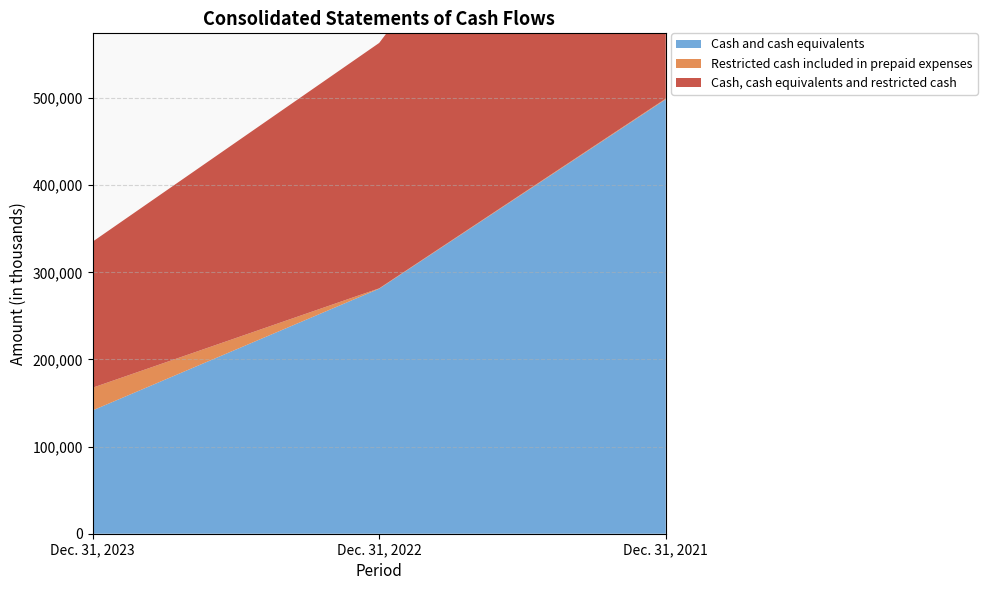

Reading left to right, list all the values displayed in this chart.

Cash and cash equivalents: 141563	281279	498726
Restricted cash included in prepaid expenses: 26075	417	757
Cash, cash equivalents and restricted cash: 167638	281696	499483